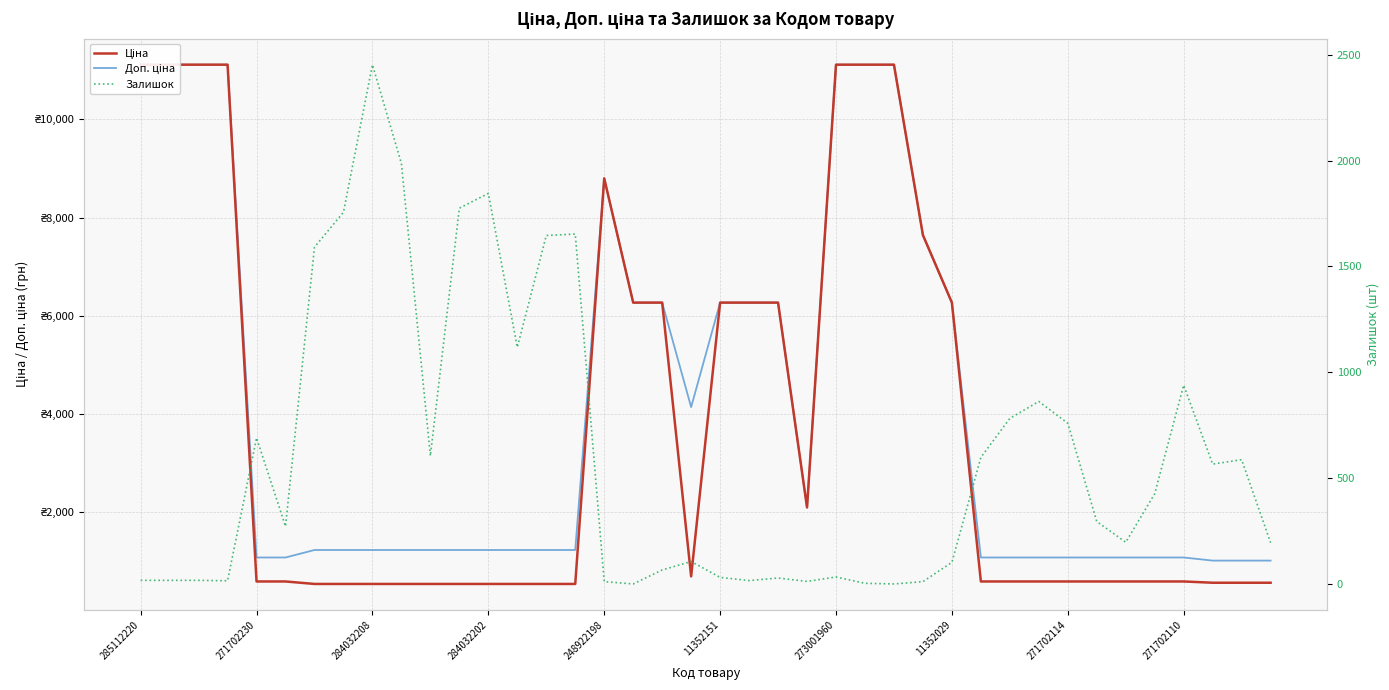

What is the difference between the Доп. ціна values at 34 and 13?

152.7